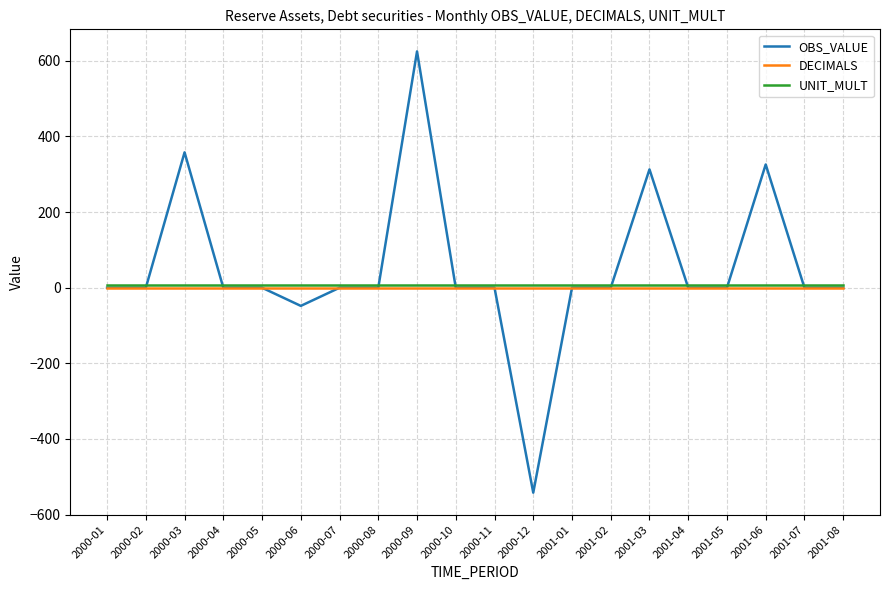

Does the chart display data point markers on the line(s)?

No